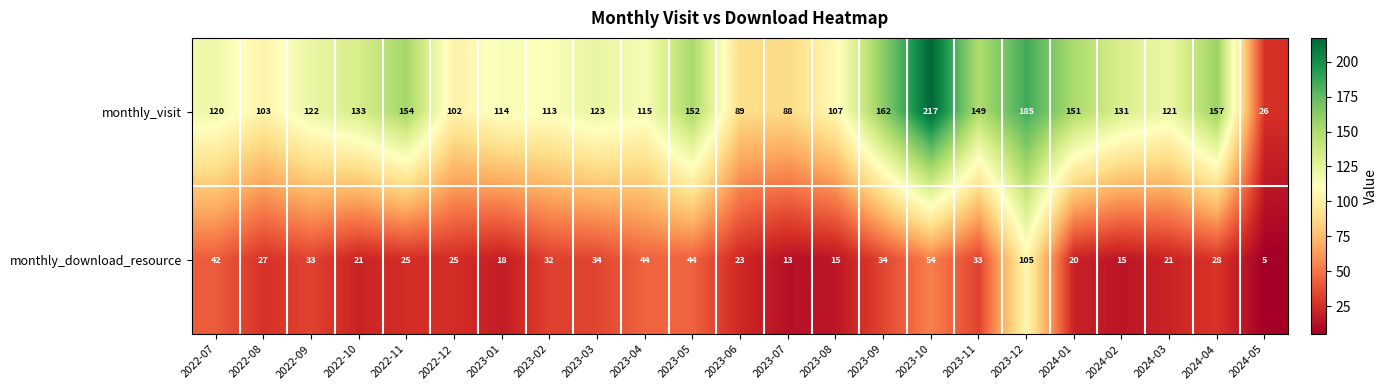

What is the difference between the maximum and minimum values in the monthly_download_resource series?

100